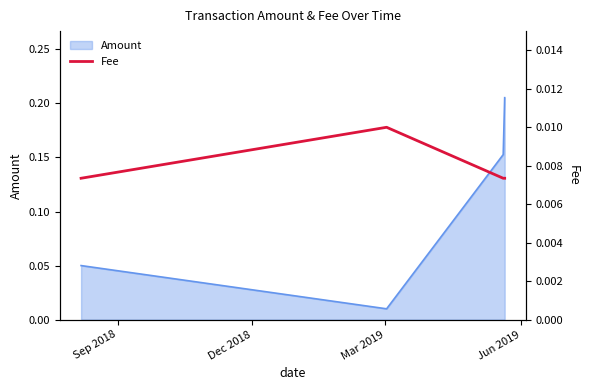

True or false: Amount has more than 2 interior local peaks.

False